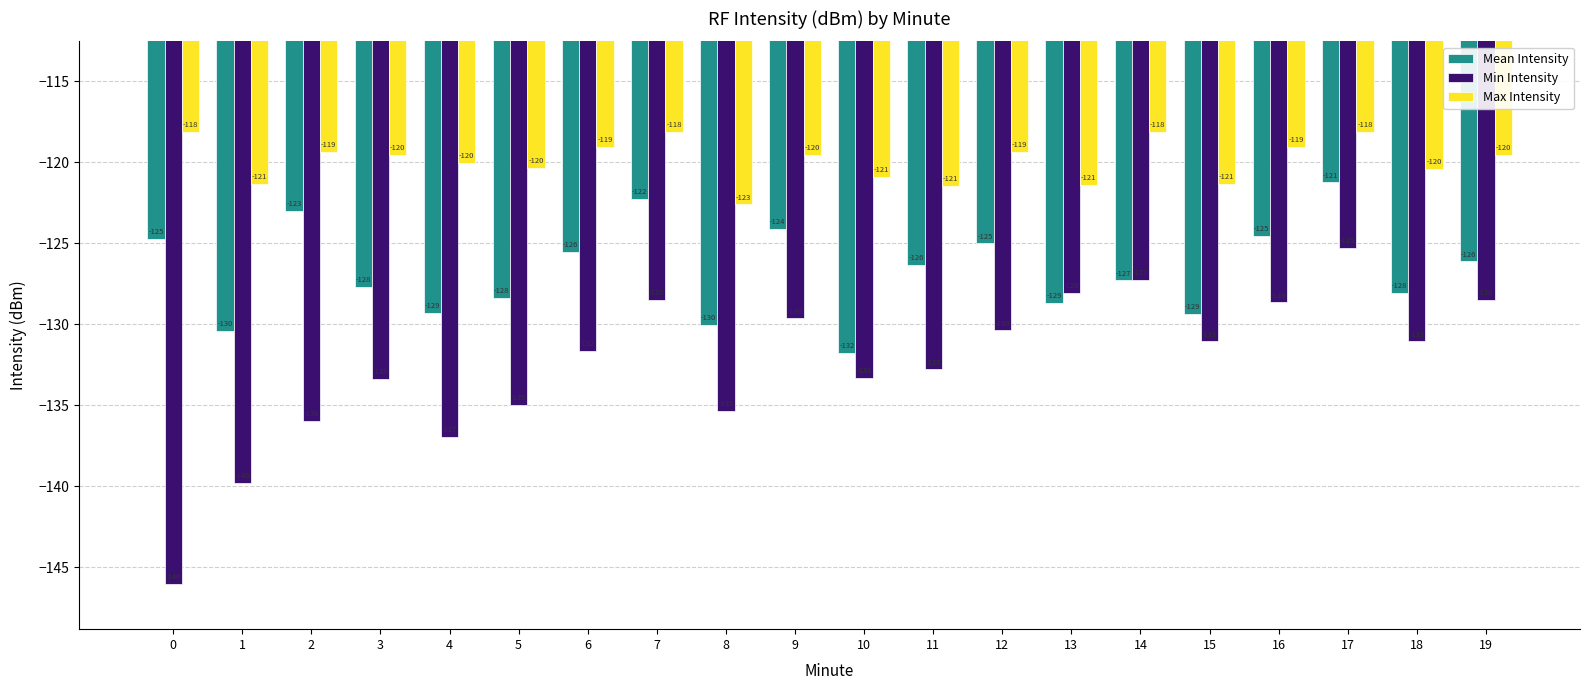

Which series has the largest range (max minus min)?

Min Intensity